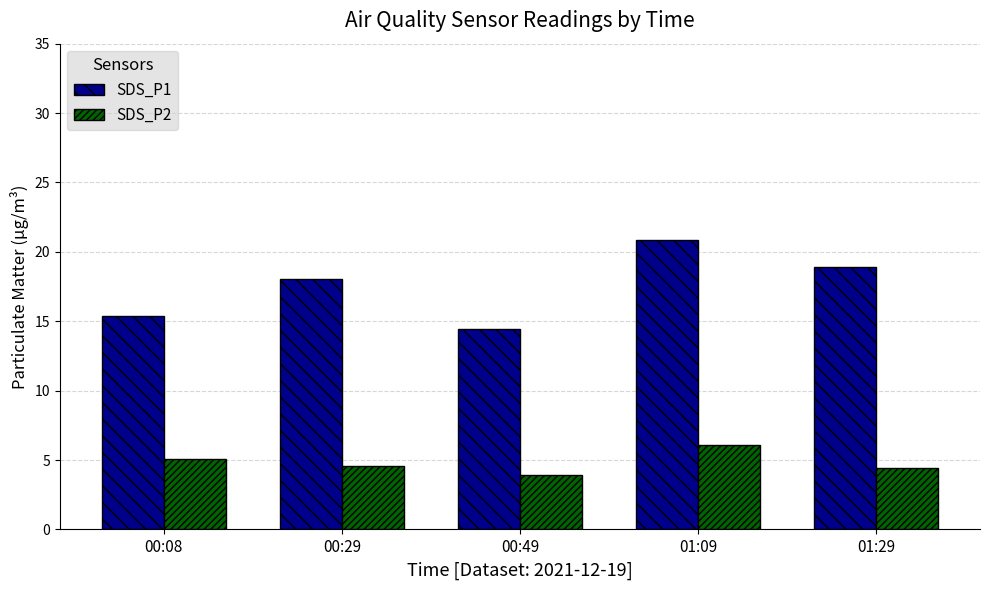

Reading left to right, extract all data points from this chart.

SDS_P1: 00:08=15.4	00:29=18.1	00:49=14.5	01:09=20.8	01:29=18.9
SDS_P2: 00:08=5.1	00:29=4.6	00:49=3.9	01:09=6.1	01:29=4.4